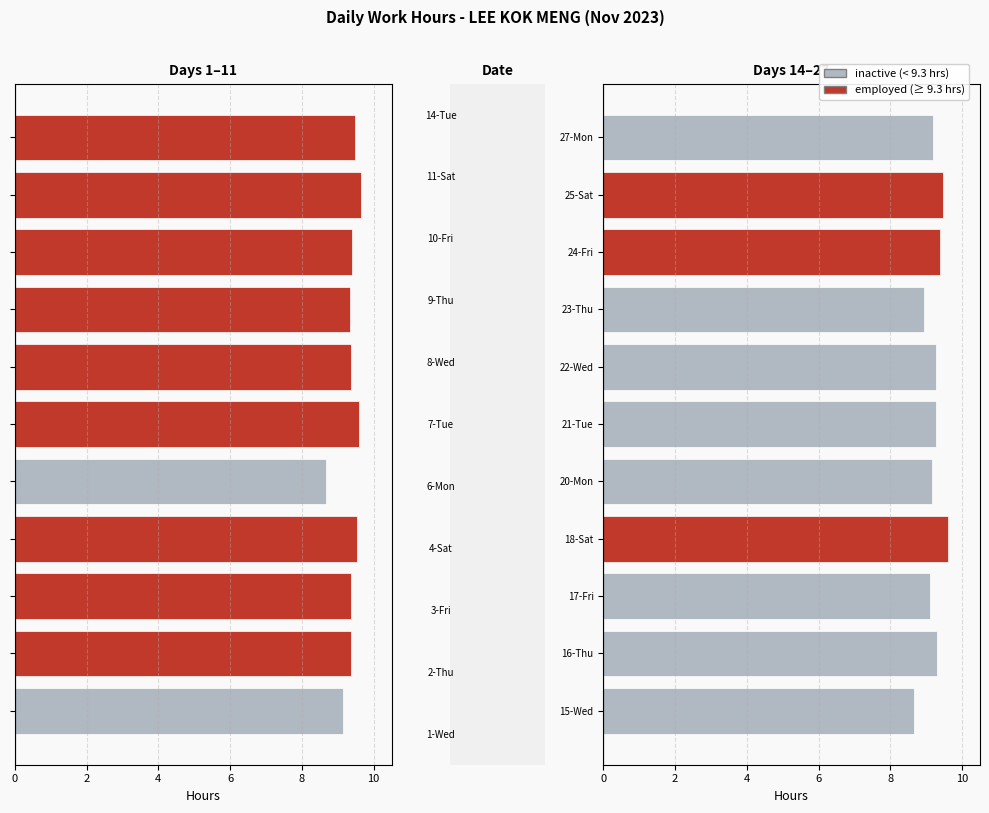

What is the average value?

9.3